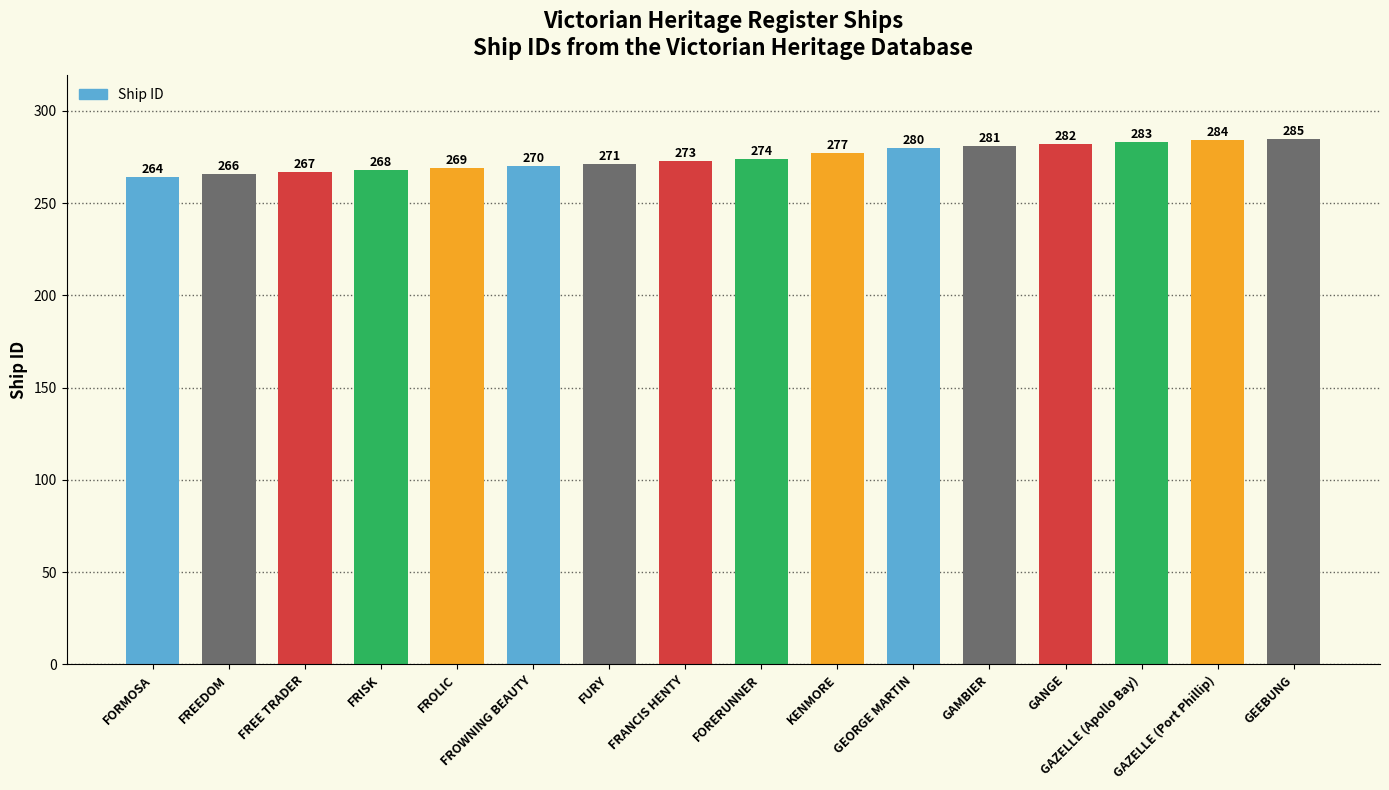

Reading left to right, list all the values displayed in this chart.

FORMOSA=264	FREEDOM=266	FREE TRADER=267	FRISK=268	FROLIC=269	FROWNING BEAUTY=270	FURY=271	FRANCIS HENTY=273	FORERUNNER=274	KENMORE=277	GEORGE MARTIN=280	GAMBIER=281	GANGE=282	GAZELLE (Apollo Bay)=283	GAZELLE (Port Phillip)=284	GEEBUNG=285